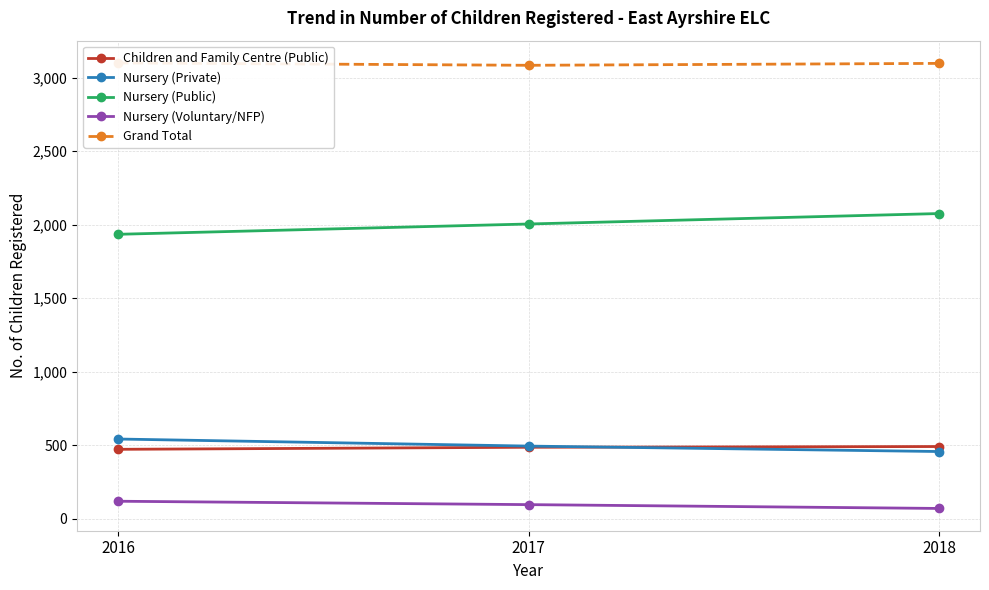

What is the total value across all series at 2017?

6168